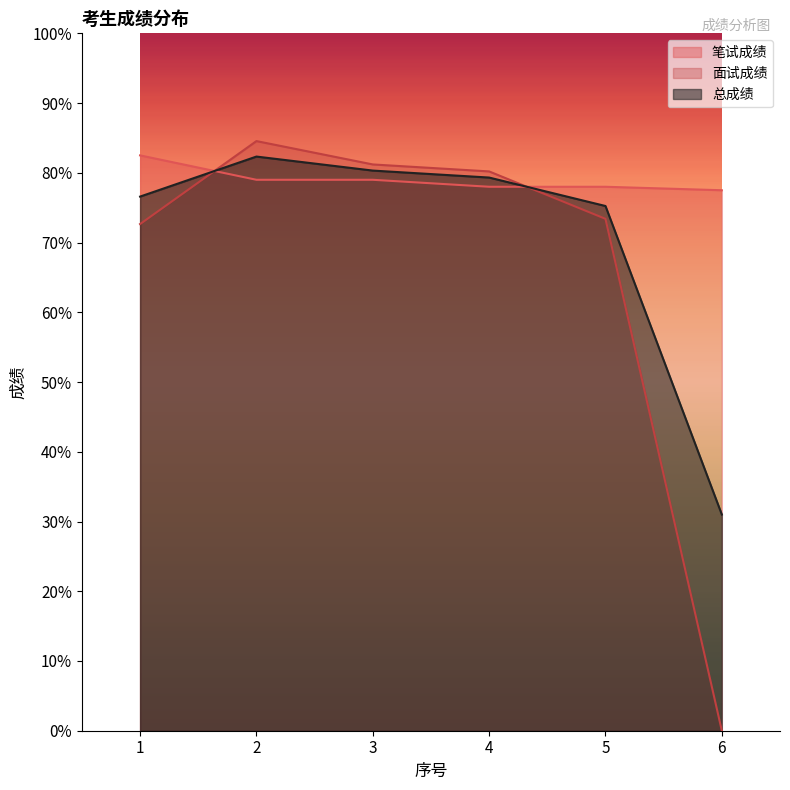

At which category is the sum across all series the highest?

2